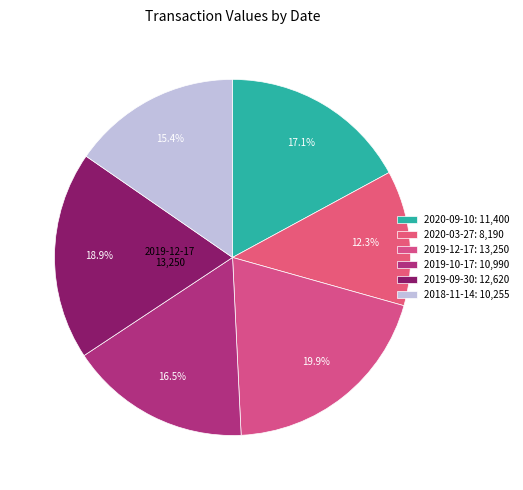

What is the smallest slice in the pie chart?

2020-03-27